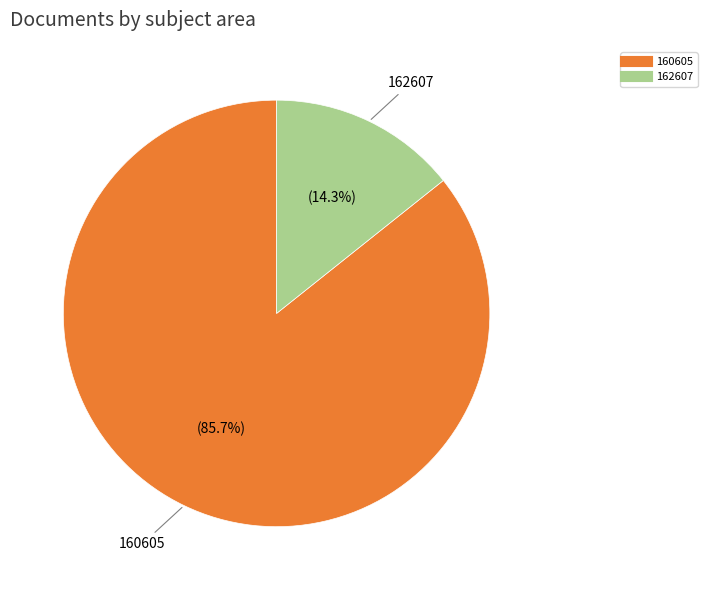

Does any single category account for the majority?

Yes